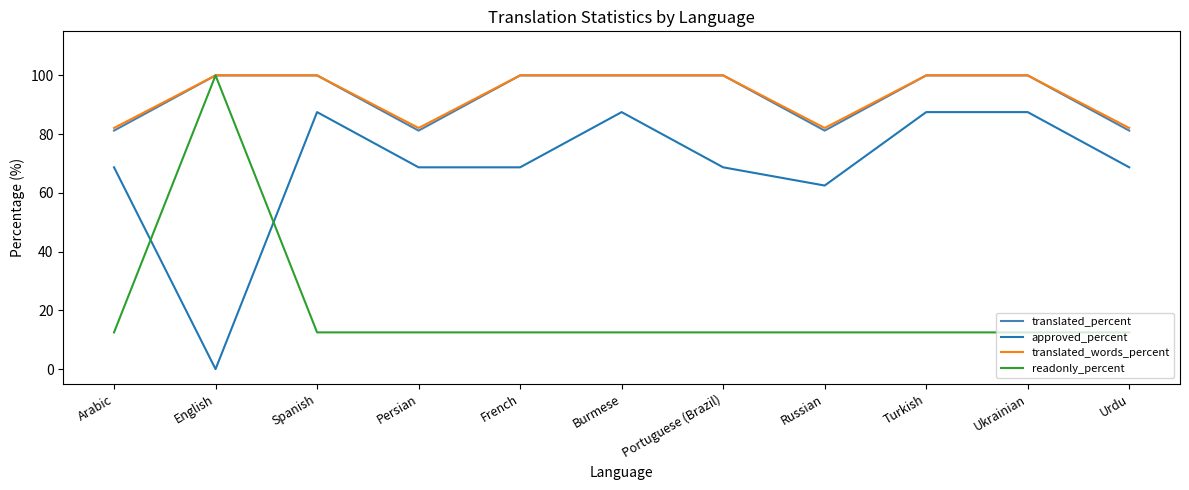

Which label corresponds to the smallest value in the chart?

English